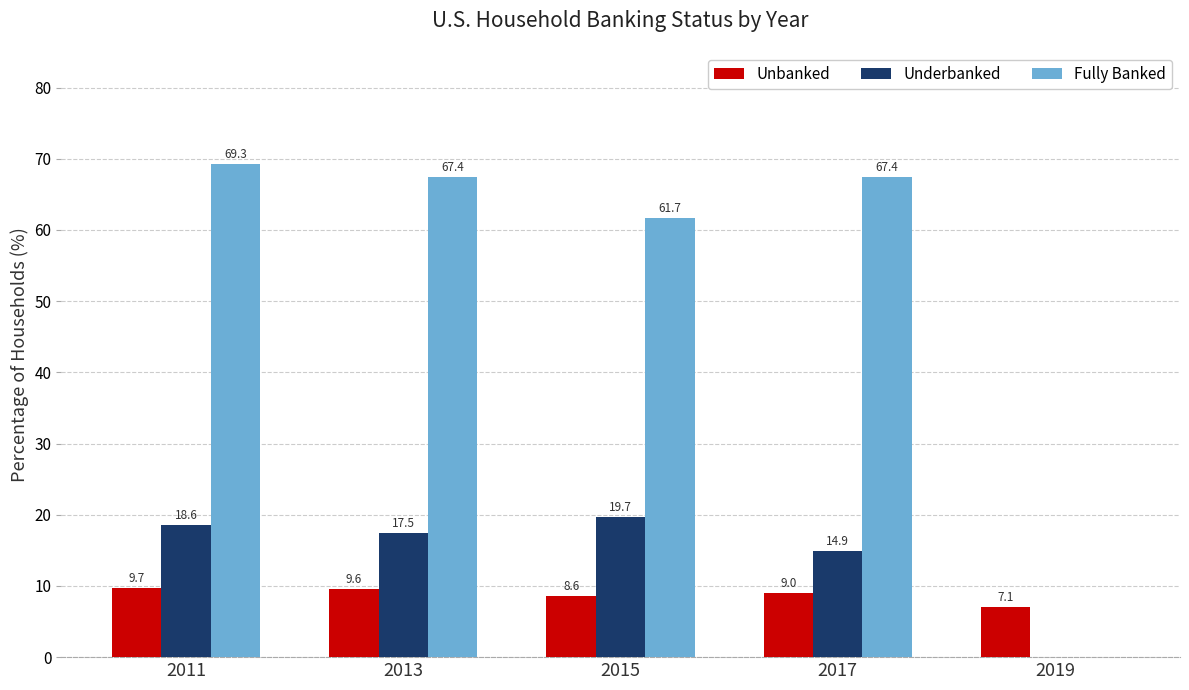

What is the sum of all Unbanked values?

44.0